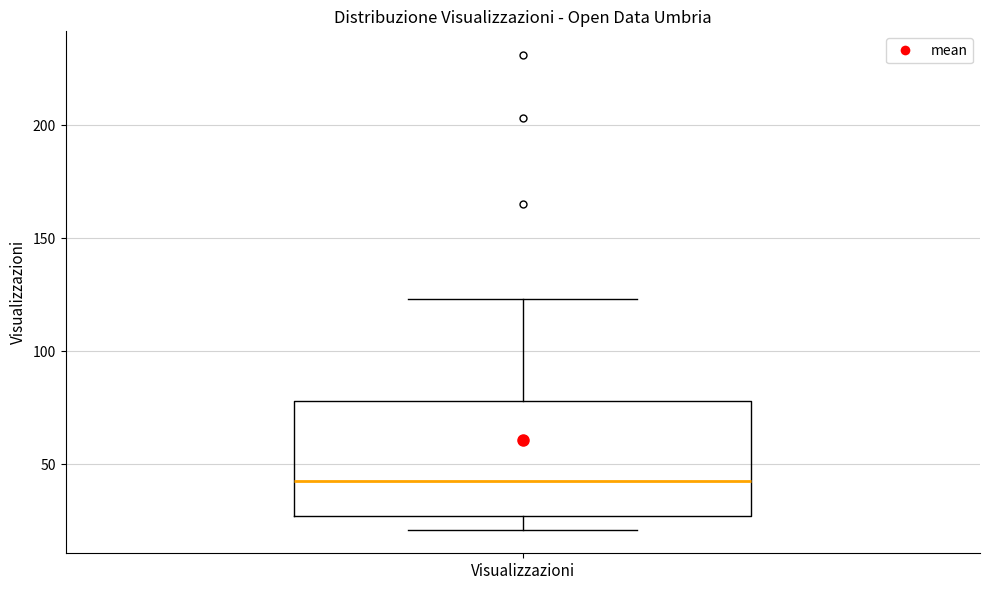

Where does the lower whisker of the box for Visualizzazioni end on the y-axis? The values are not printed on the chart, so give them approximately, as read against the axis.

20